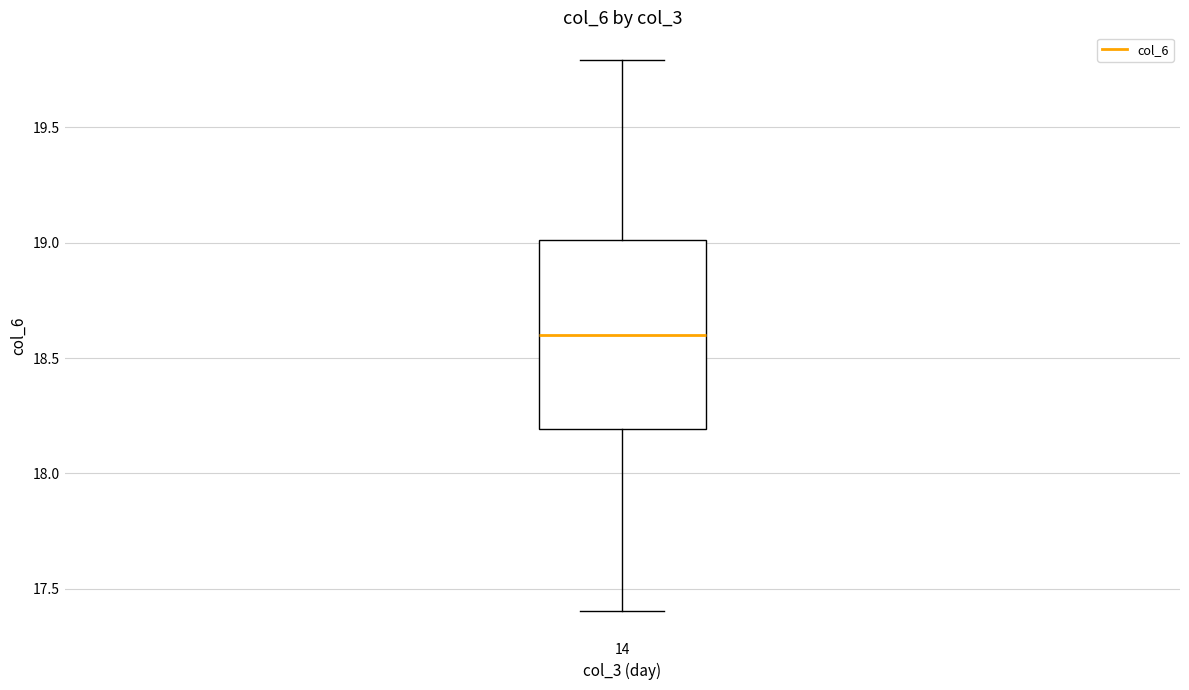

Read this box plot against the y-axis: the position of the median line, the range covered by the box, and the ends of both whiskers. The values are not printed on the chart, so give them approximately, as read against the axis.

median 18.6, box 18.2 to 19.0, whiskers 17.4 to 19.8